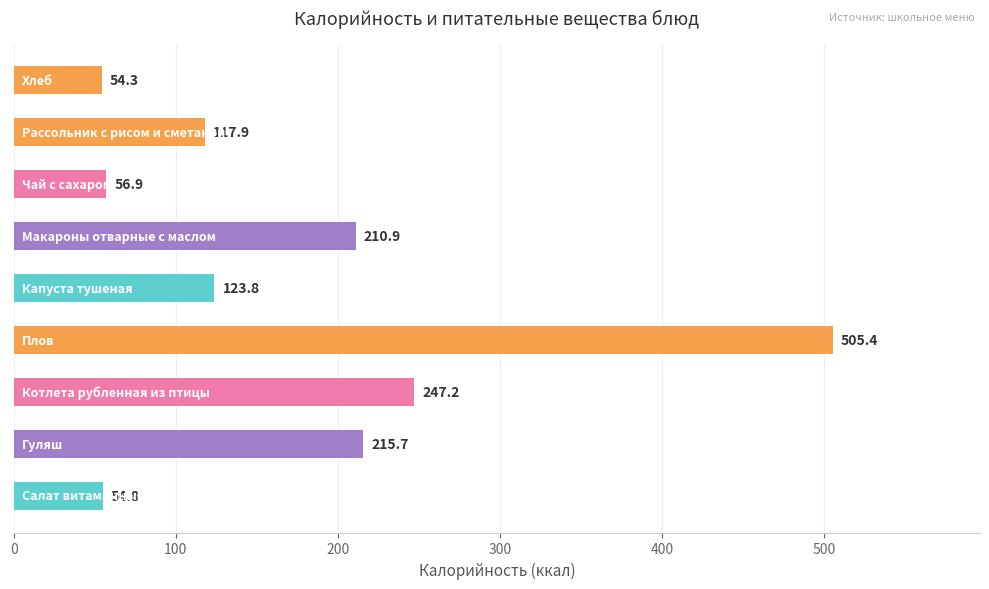

What is the maximum value shown in the chart?

505.4